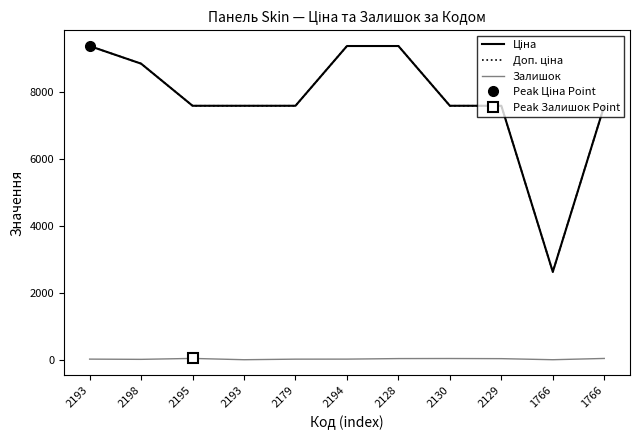

True or false: Залишок and Доп. ціна cross at least once.

False